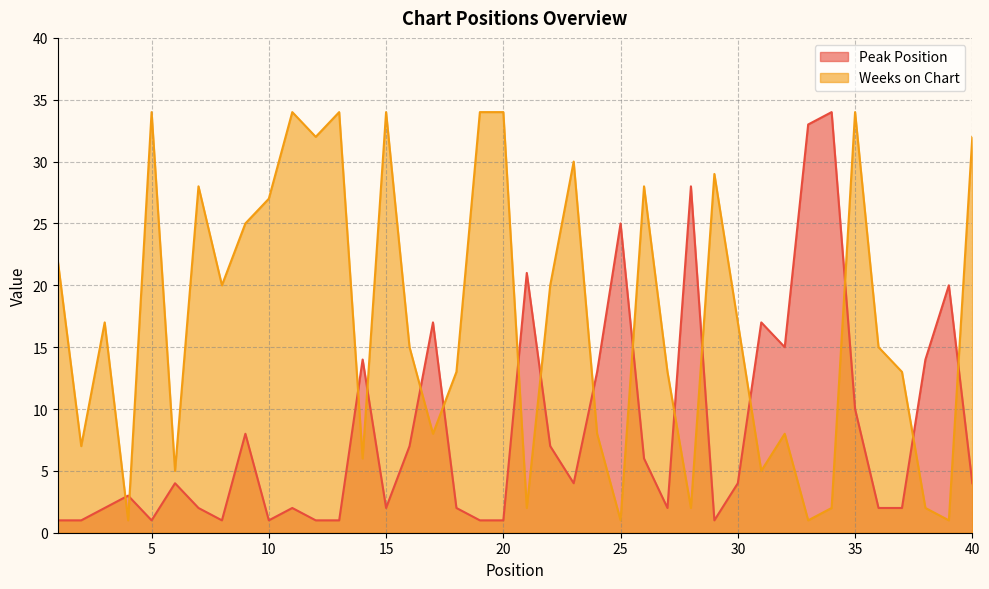

How many times do Weeks on Chart and Peak Position cross each other?

16